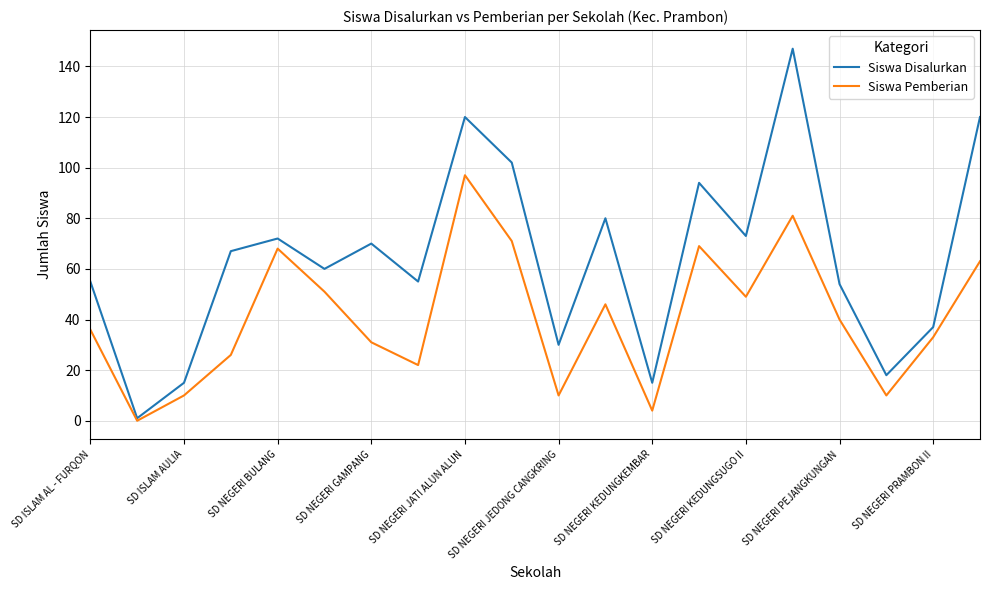

How many values in the Siswa Disalurkan series are below 67?

10